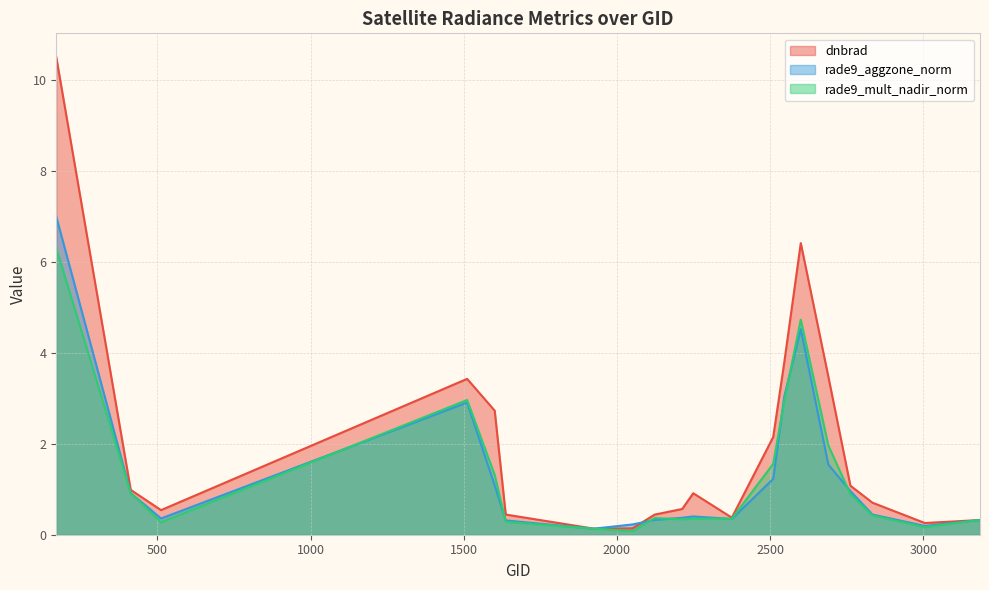

How many interior local peaks does the rade9_aggzone_norm series have?

3